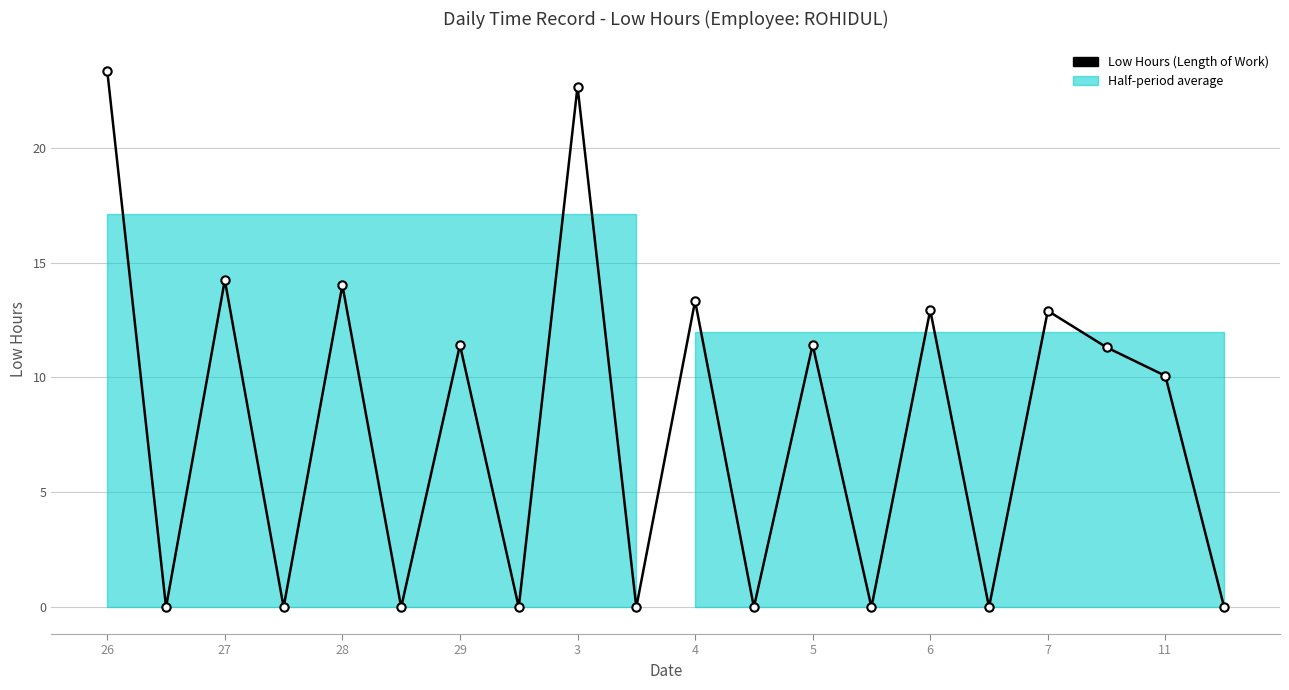

What is the change in value from 10 to 11?

-13.3